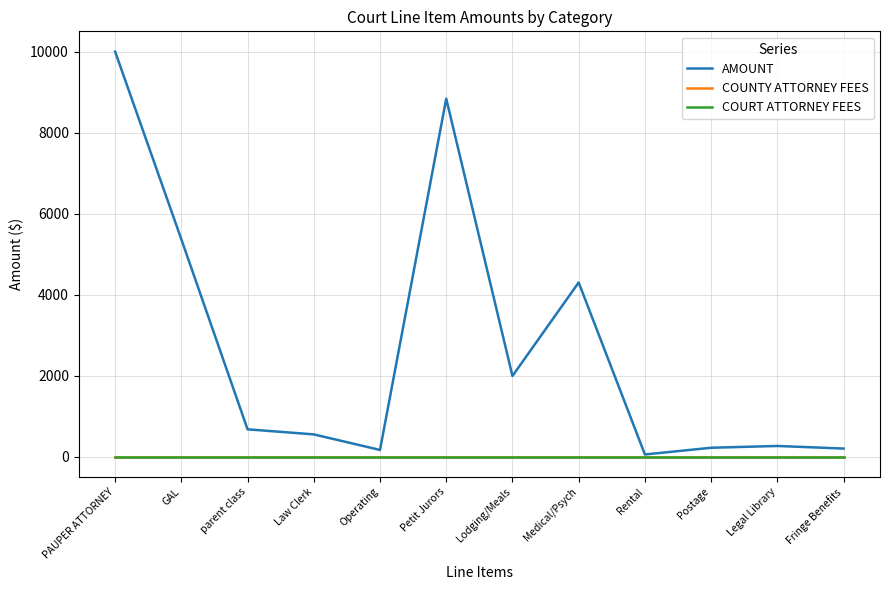

Is this an area chart (filled region under the line)?

No